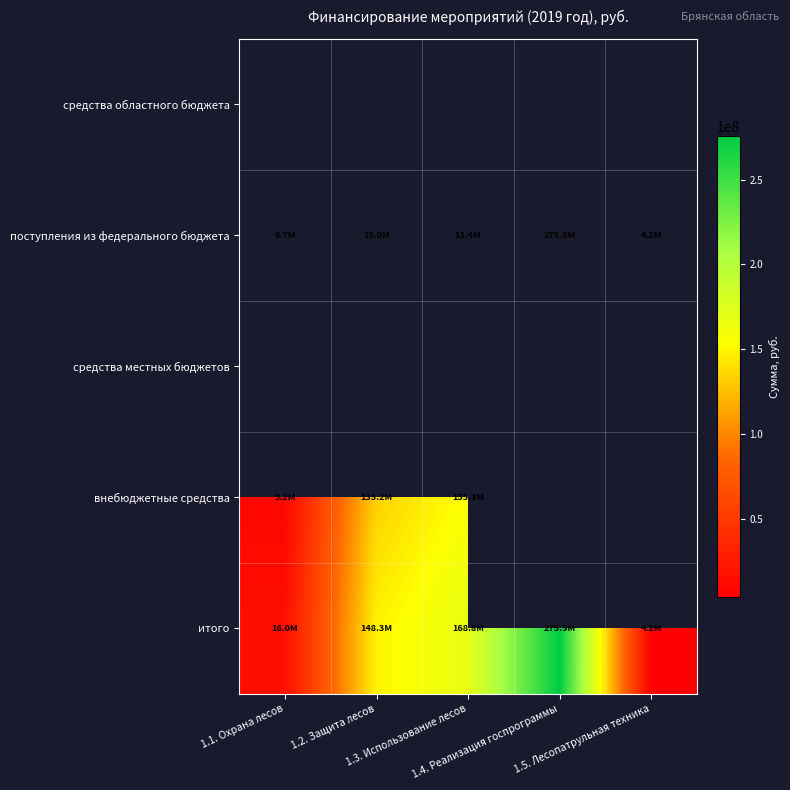

How many data points does each series have?

5